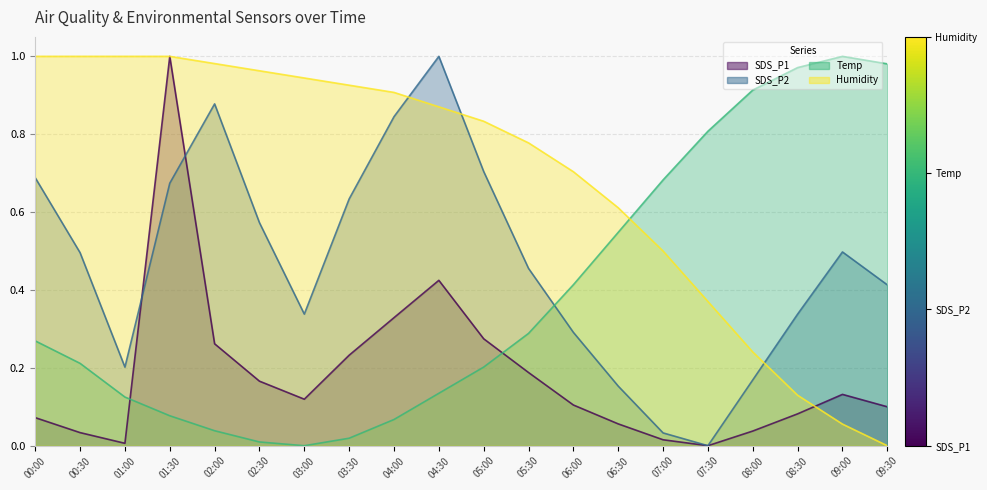

Reading left to right, what are all the values shown in this chart?

SDS_P1: 0.1	0.0	0.0	1.0	0.3	0.2	0.1	0.2	0.3	0.4	0.3	0.2	0.1	0.1	0.0	0.0	0.0	0.1	0.1	0.1
SDS_P2: 0.7	0.5	0.2	0.7	0.9	0.6	0.3	0.6	0.8	1.0	0.7	0.5	0.3	0.2	0.0	0.0	0.2	0.3	0.5	0.4
Temp: 0.3	0.2	0.1	0.1	0.0	0.0	0.0	0.0	0.1	0.1	0.2	0.3	0.4	0.5	0.7	0.8	0.9	1.0	1.0	1.0
Humidity: 1.0	1.0	1.0	1.0	1.0	1.0	0.9	0.9	0.9	0.9	0.8	0.8	0.7	0.6	0.5	0.4	0.2	0.1	0.1	0.0